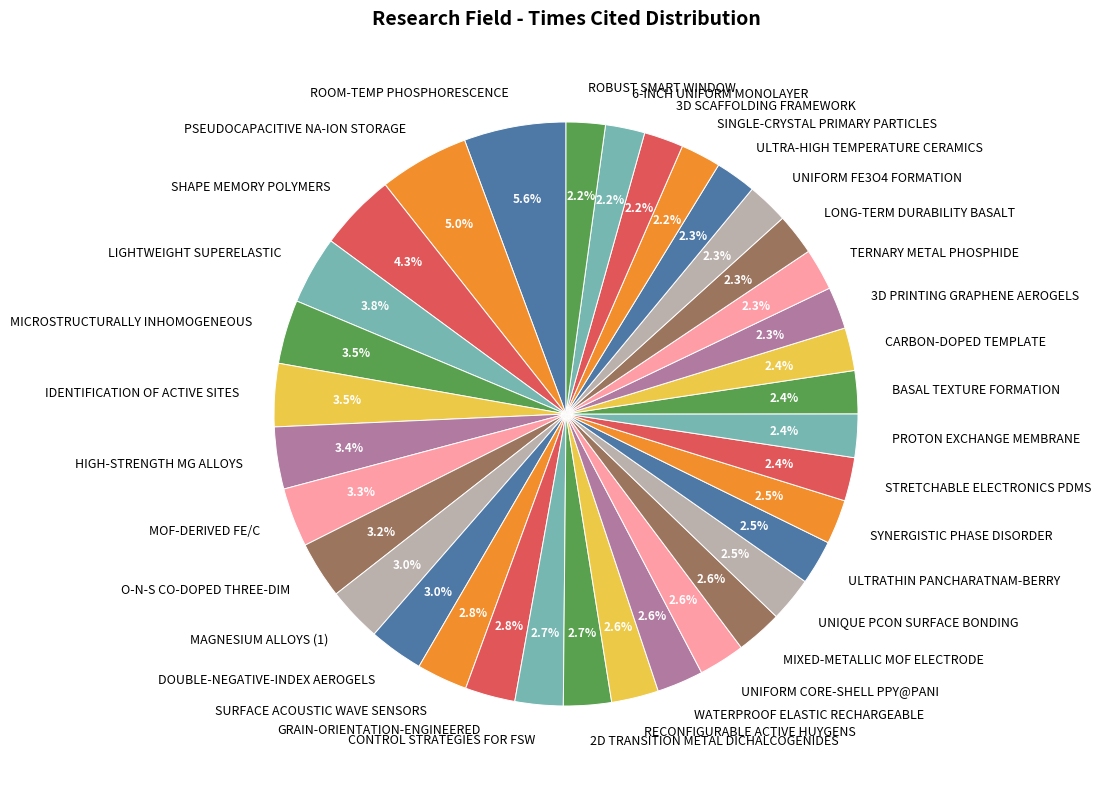

Which slice is the largest?

ROOM-TEMP PHOSPHORESCENCE